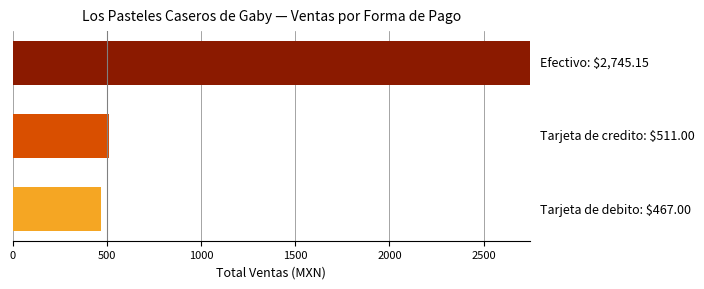

Reading top to bottom, extract all data points from this chart.

2745.2	511.0	467.0